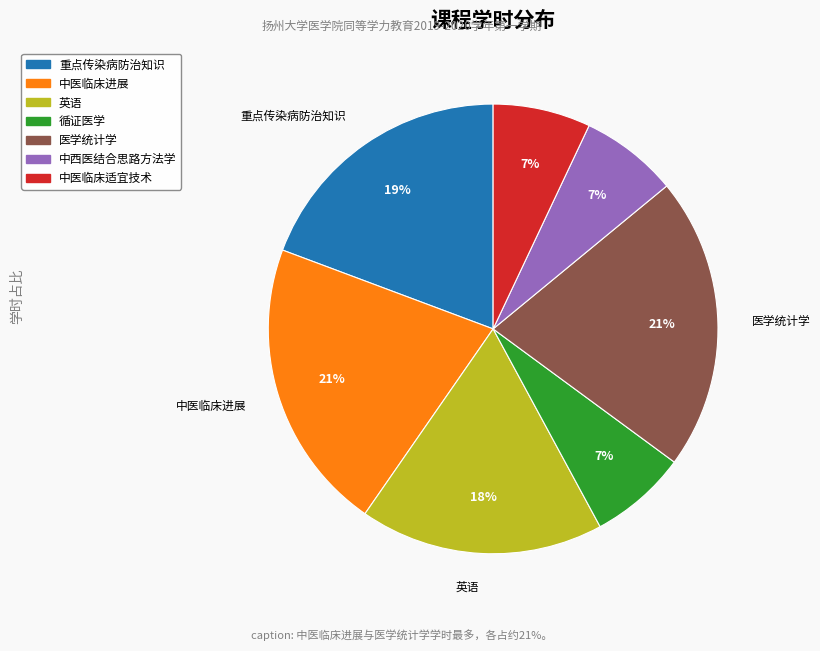

To the nearest percent, what percentage of the pie is 中医临床适宜技术?

7%